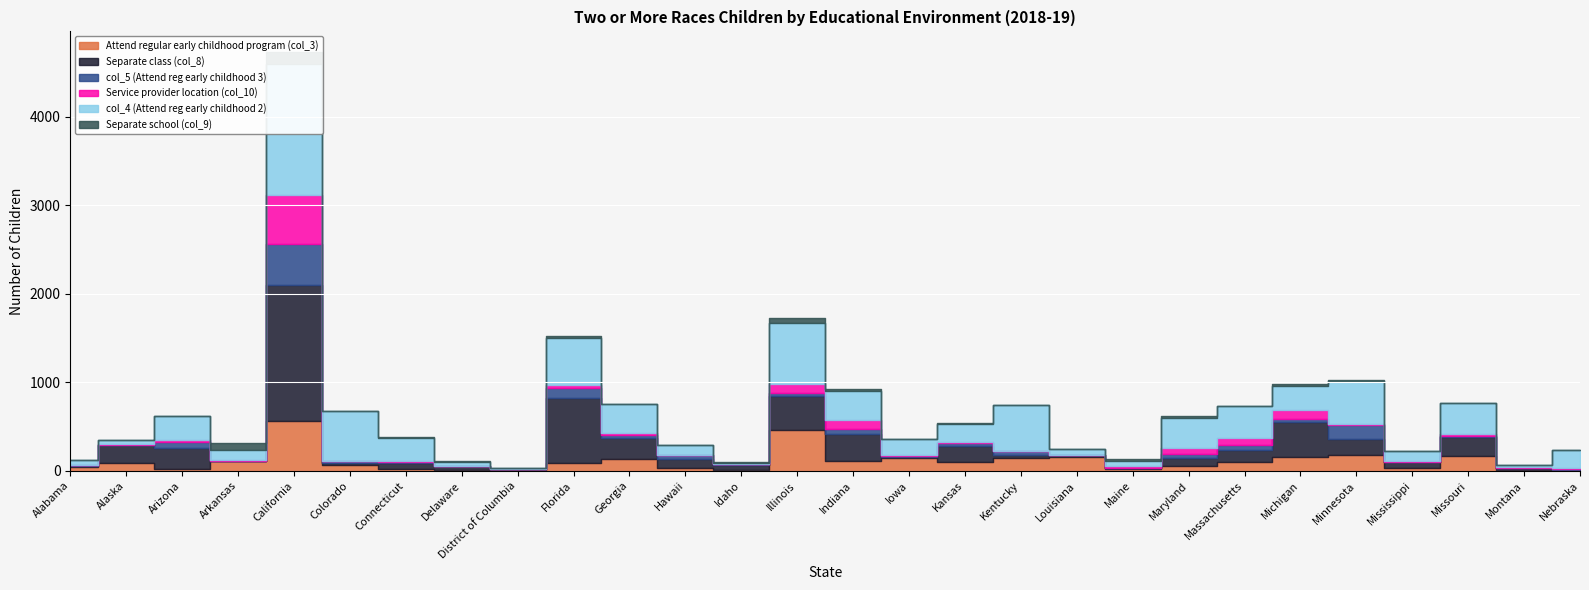

What is the label of the 28th point from the left?

Nebraska